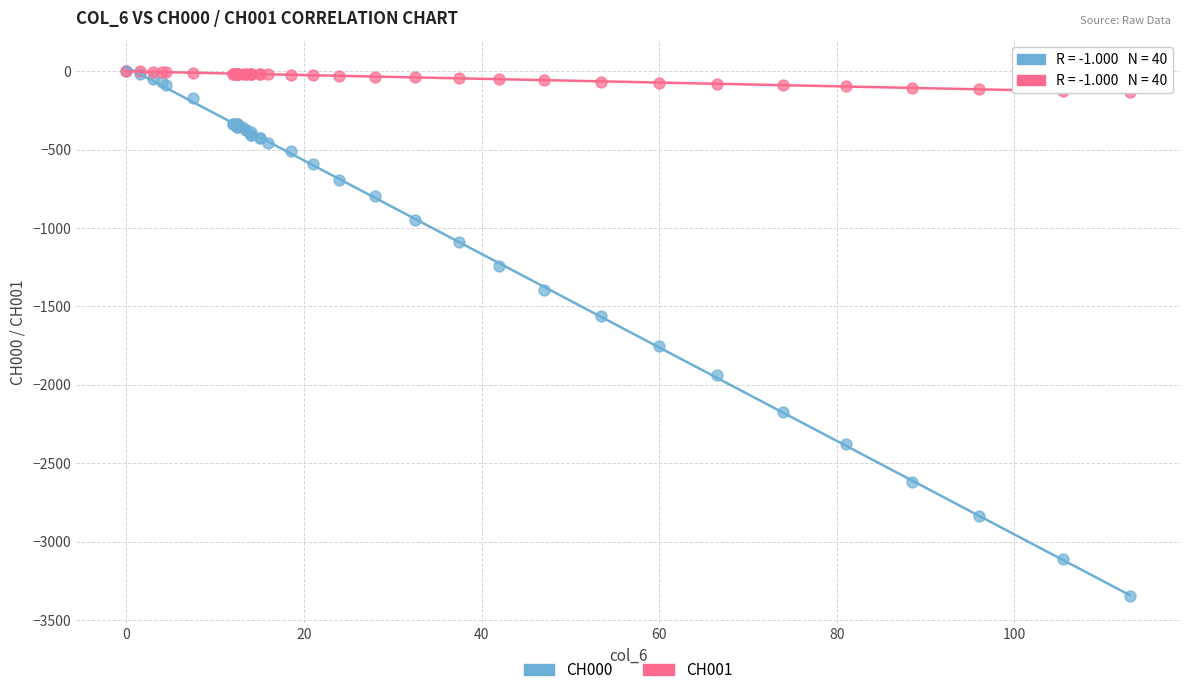

Which series contains the lowest Y value?

CH000